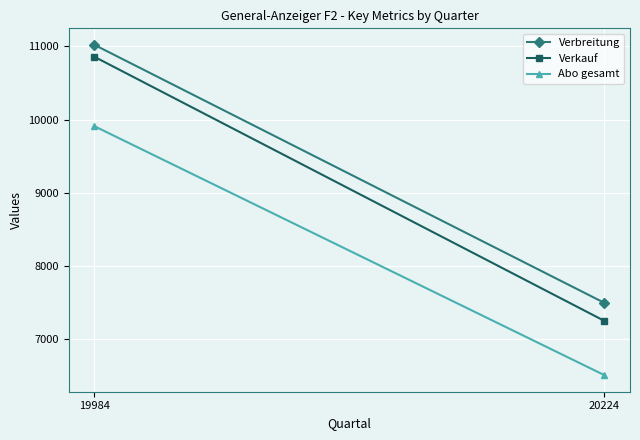

What is the difference between the maximum and minimum values in the Abo gesamt series?

3401